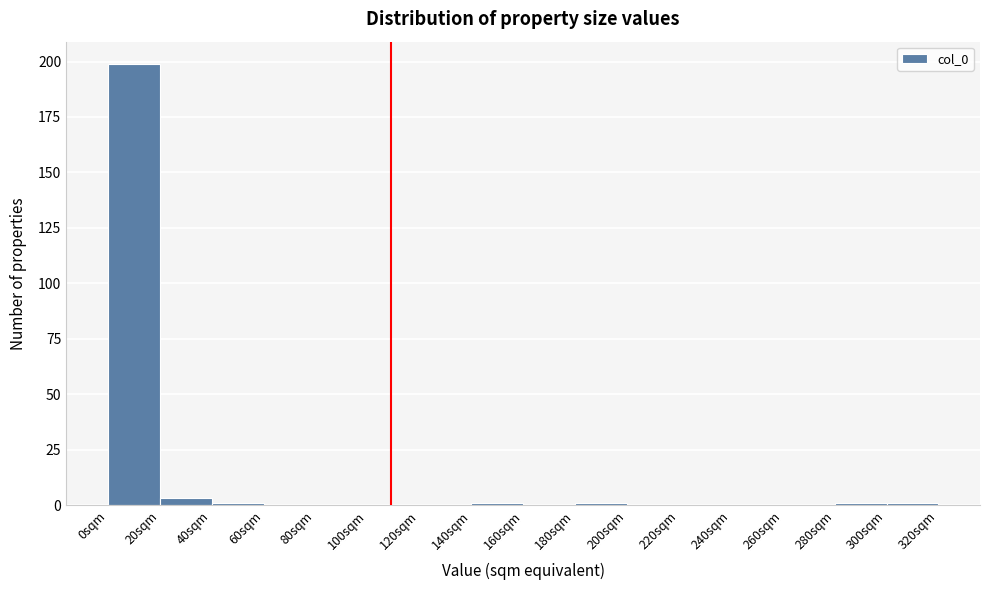

Over which range of the x-axis is the bar tallest?

0 to 20